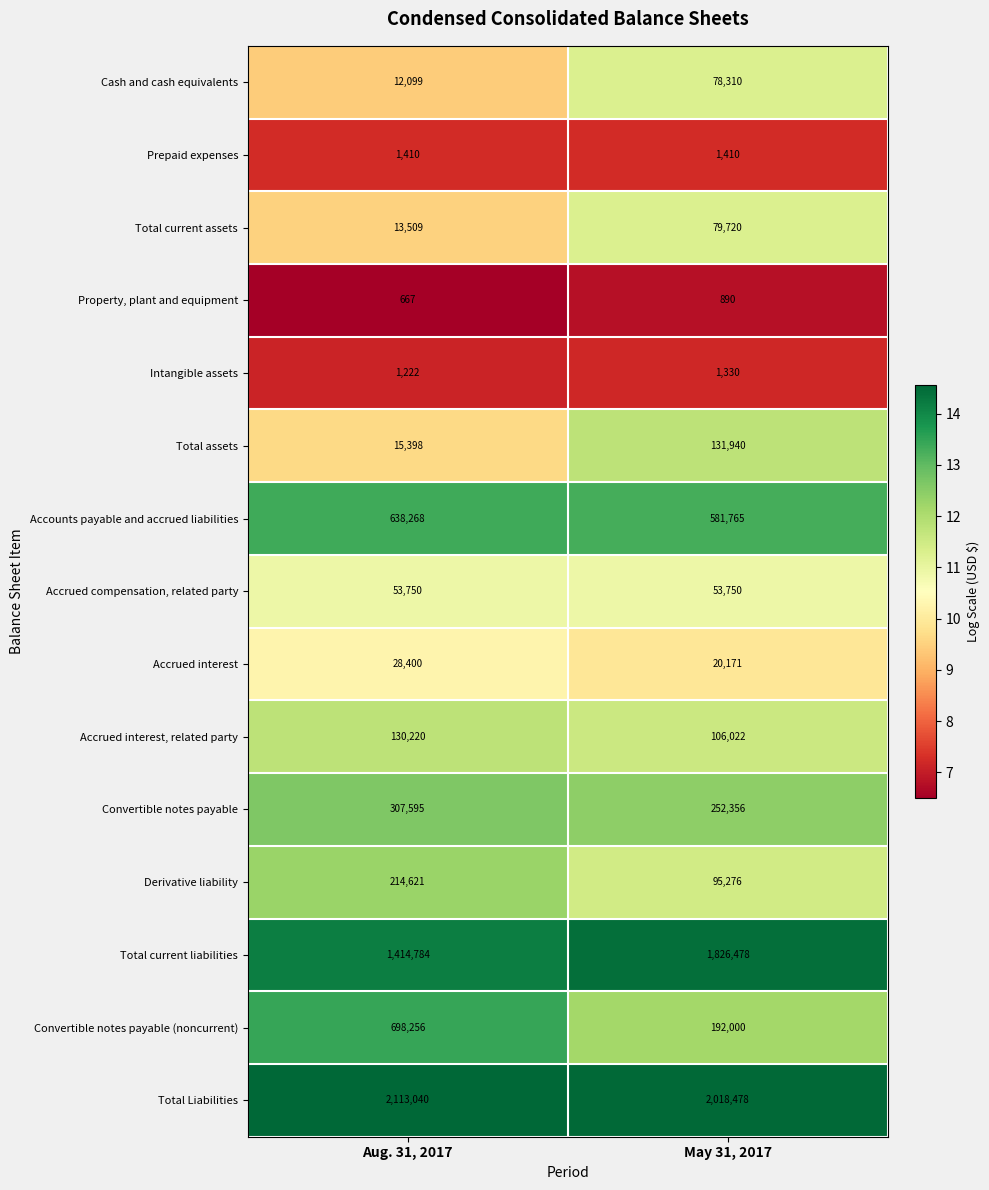

Is the value of Total current liabilities at Aug. 31, 2017 greater than the value of Total current assets at Aug. 31, 2017?

Yes